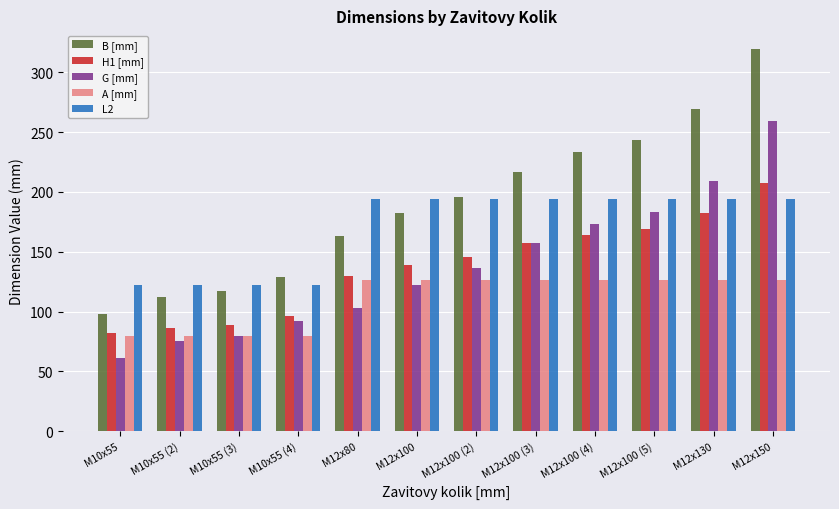

Reading left to right, transcribe all the data shown in this chart.

B [mm]: M10x55=98	M10x55 (2)=112	M10x55 (3)=117	M10x55 (4)=129	M12x80=163	M12x100=182	M12x100 (2)=196	M12x100 (3)=217	M12x100 (4)=233	M12x100 (5)=243	M12x130=269	M12x150=319
H1 [mm]: M10x55=82	M10x55 (2)=86	M10x55 (3)=89	M10x55 (4)=96	M12x80=130	M12x100=139	M12x100 (2)=146	M12x100 (3)=157	M12x100 (4)=164	M12x100 (5)=169	M12x130=182	M12x150=207
G [mm]: M10x55=61	M10x55 (2)=75	M10x55 (3)=80	M10x55 (4)=92	M12x80=103	M12x100=122	M12x100 (2)=136	M12x100 (3)=157	M12x100 (4)=173	M12x100 (5)=183	M12x130=209	M12x150=259
A [mm]: M10x55=80	M10x55 (2)=80	M10x55 (3)=80	M10x55 (4)=80	M12x80=126	M12x100=126	M12x100 (2)=126	M12x100 (3)=126	M12x100 (4)=126	M12x100 (5)=126	M12x130=126	M12x150=126
L2: M10x55=122	M10x55 (2)=122	M10x55 (3)=122	M10x55 (4)=122	M12x80=194	M12x100=194	M12x100 (2)=194	M12x100 (3)=194	M12x100 (4)=194	M12x100 (5)=194	M12x130=194	M12x150=194